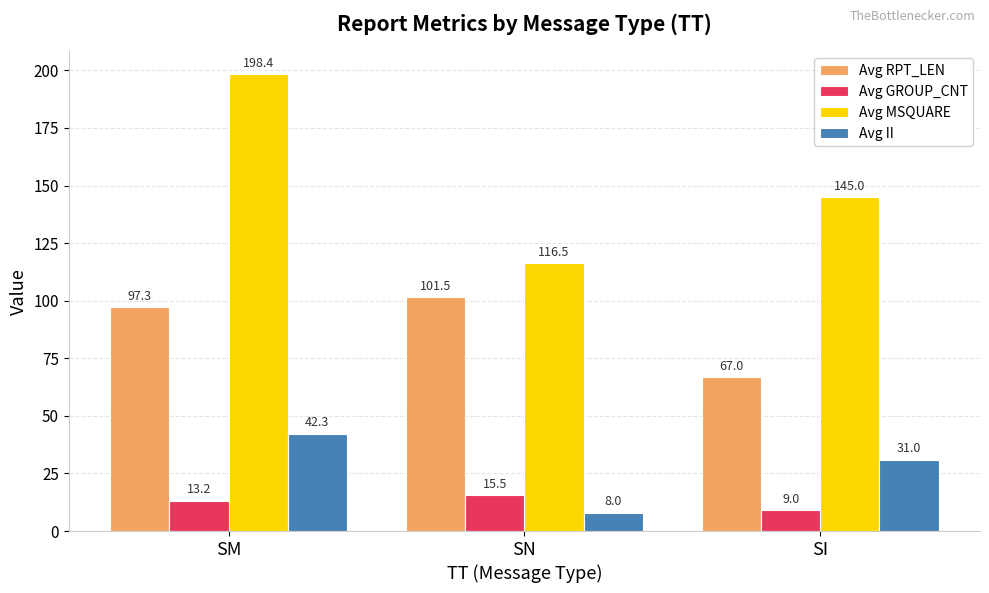

True or false: Avg GROUP_CNT has a value of 15.5 at SN.

True